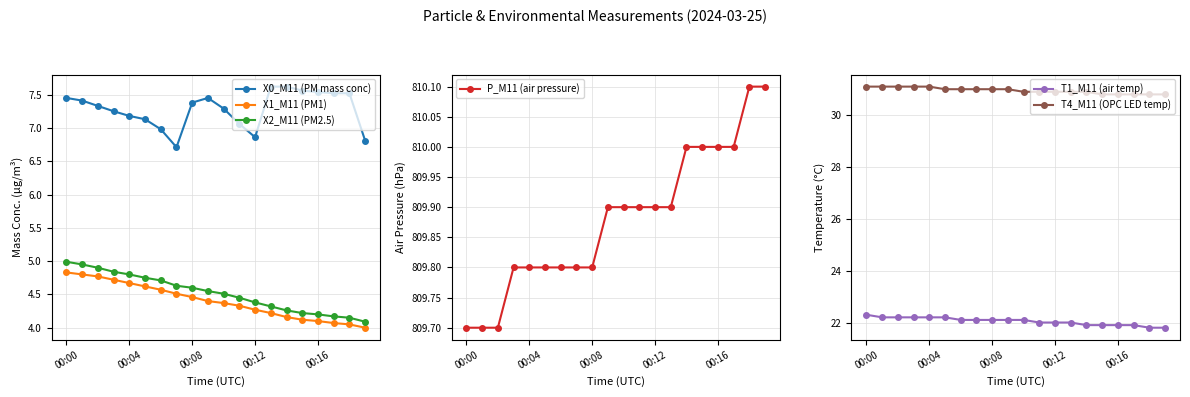

At how many categories does at least one series exceed 194?

20